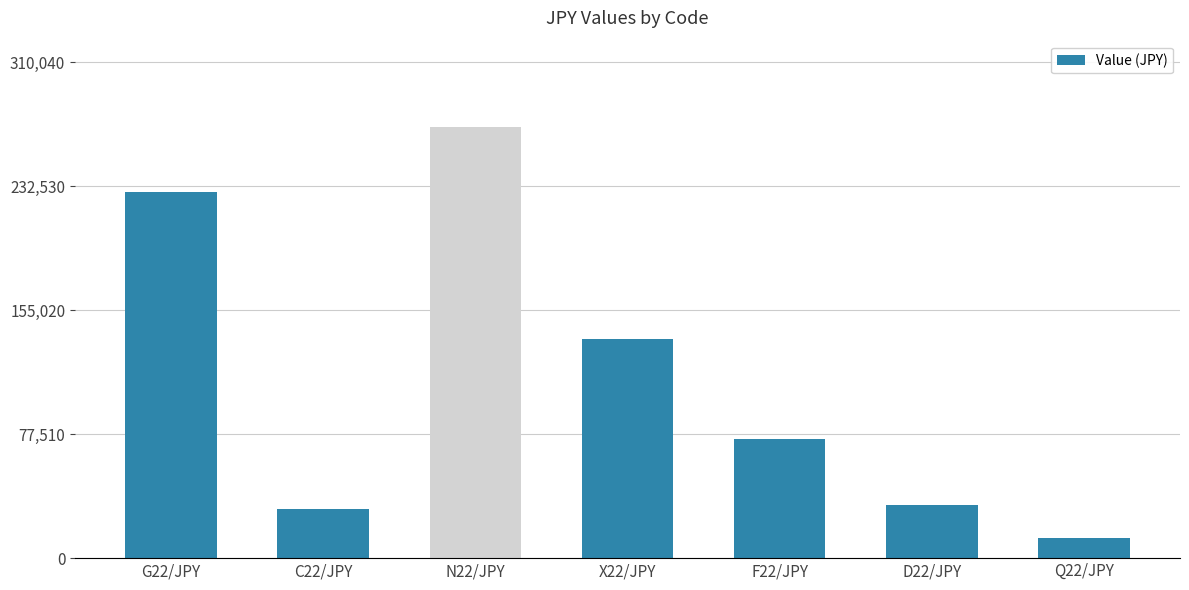

Approximately how many times larger is the value at N22/JPY compared to Q22/JPY?

21.2